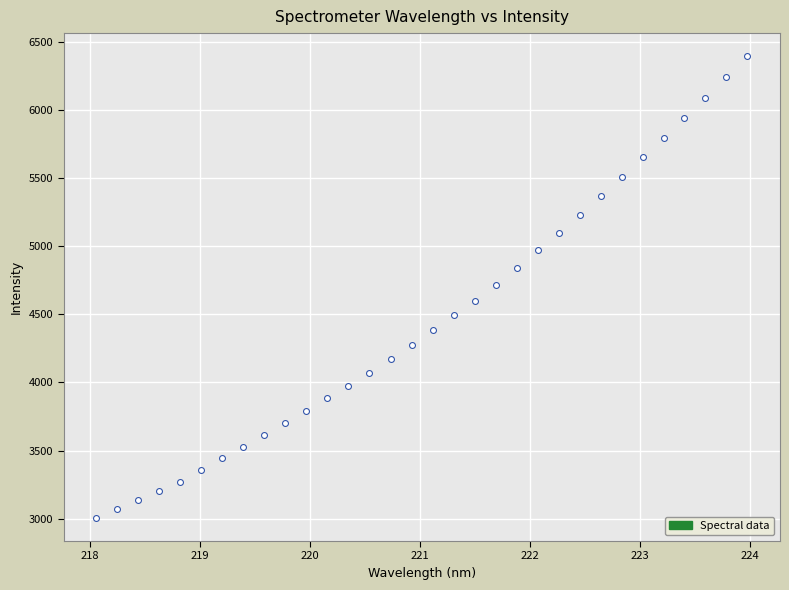

What is the range of Y values (max minus min)?

3386.4